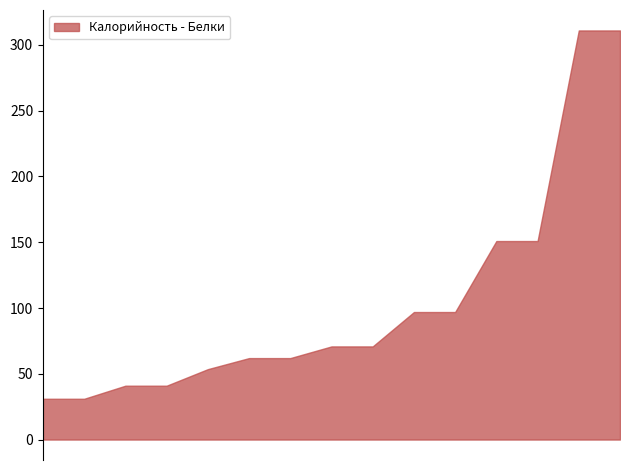

How many distinct data groups are displayed?

1